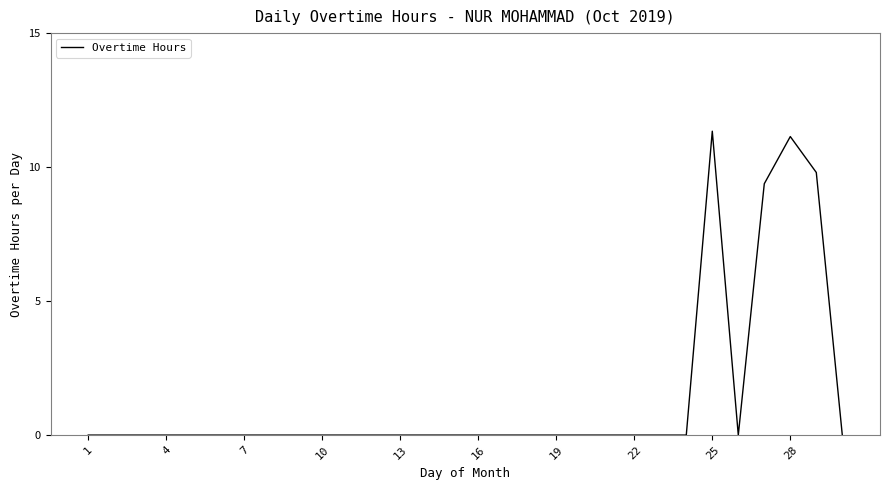

What is the sum of all values?

41.7